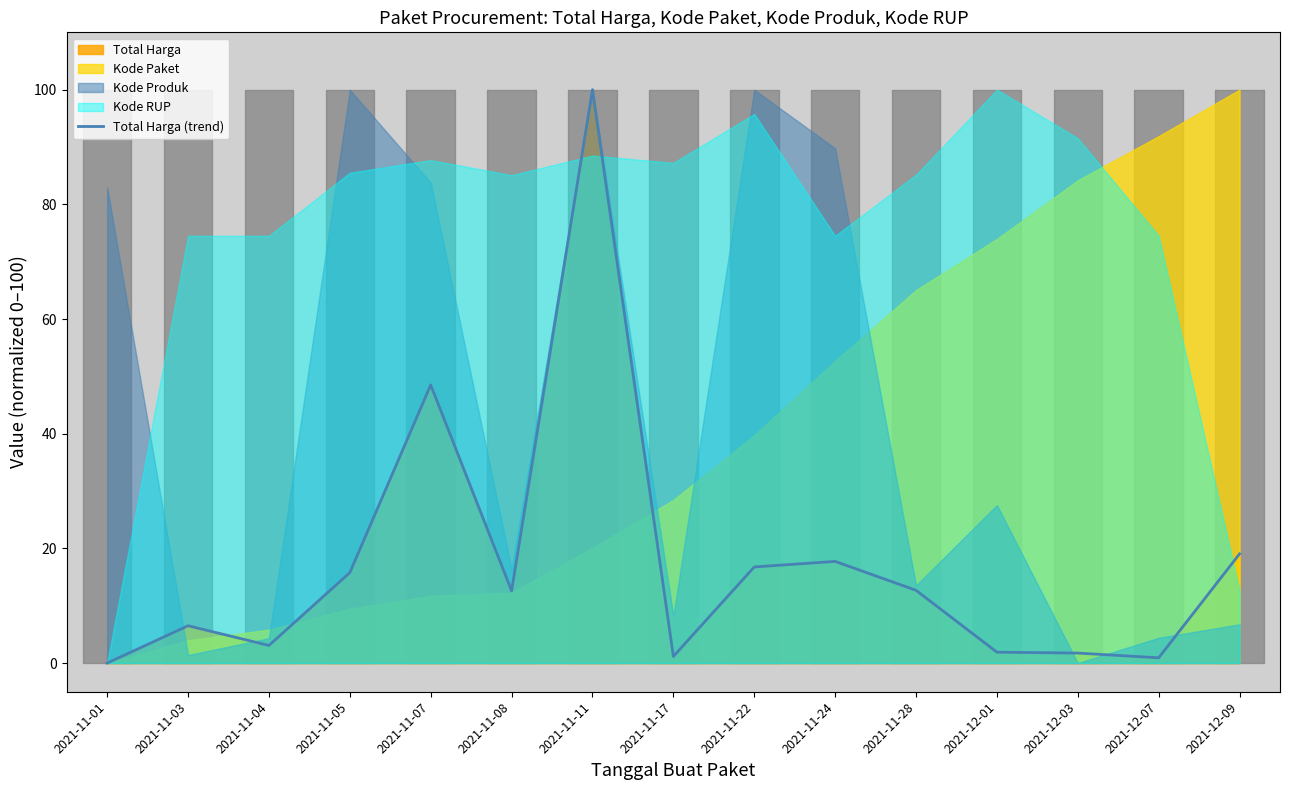

Reading right to left, transcribe all the data shown in this chart.

2021-12-09=19.0	2021-12-07=0.9	2021-12-03=1.7	2021-12-01=1.9	2021-11-28=12.7	2021-11-24=17.7	2021-11-22=16.8	2021-11-17=1.2	2021-11-11=100.0	2021-11-08=12.6	2021-11-07=48.5	2021-11-05=15.8	2021-11-04=3.1	2021-11-03=6.5	2021-11-01=0.0